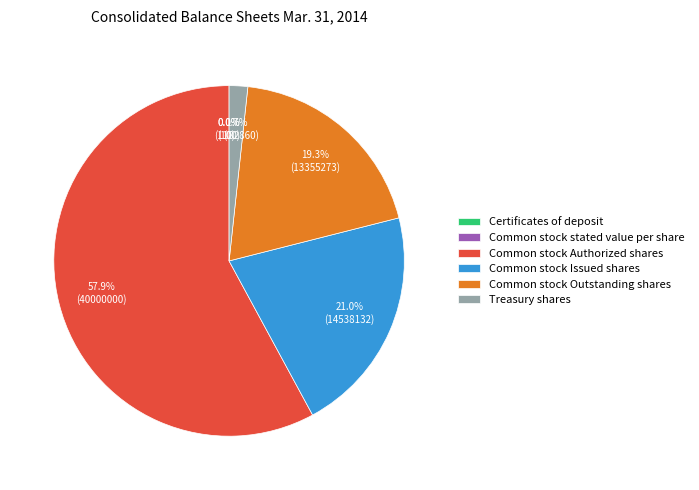

What is the majority slice?

Common stock Authorized shares